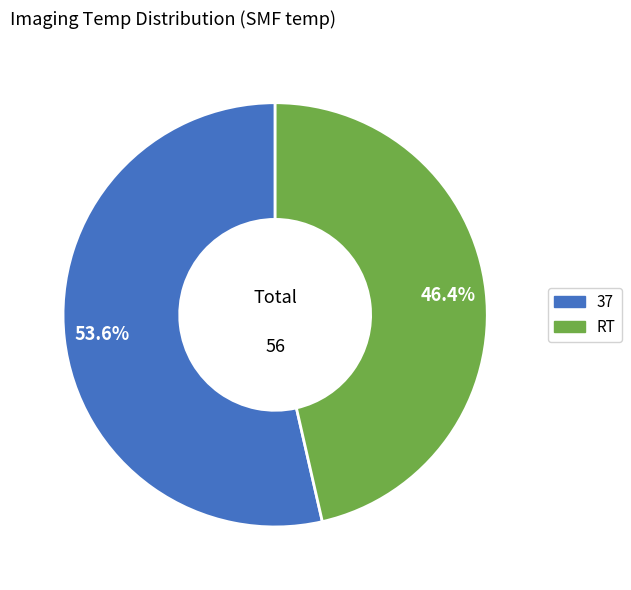

Is the sum of 37 and RT greater than half?

Yes